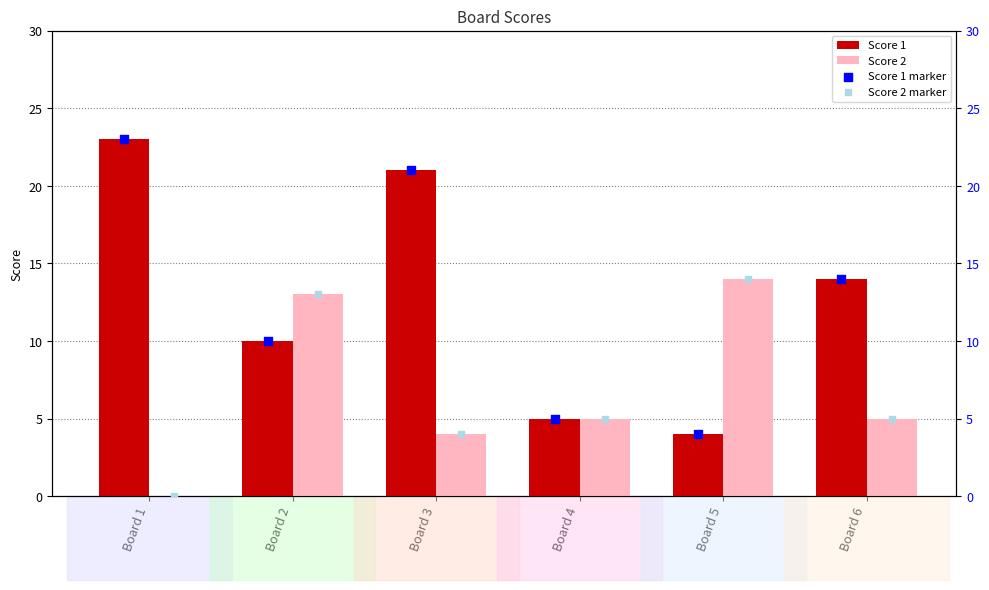

Which series contains the lowest Y value?

Score 2